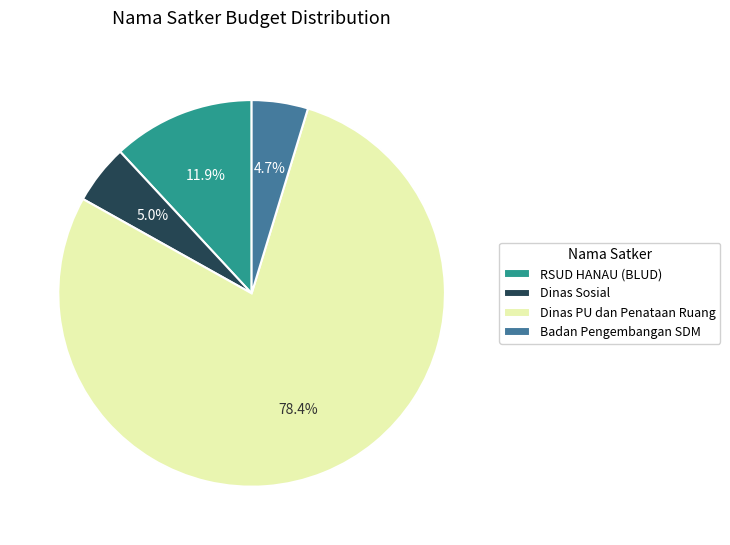

Count the number of slices in the pie.

4